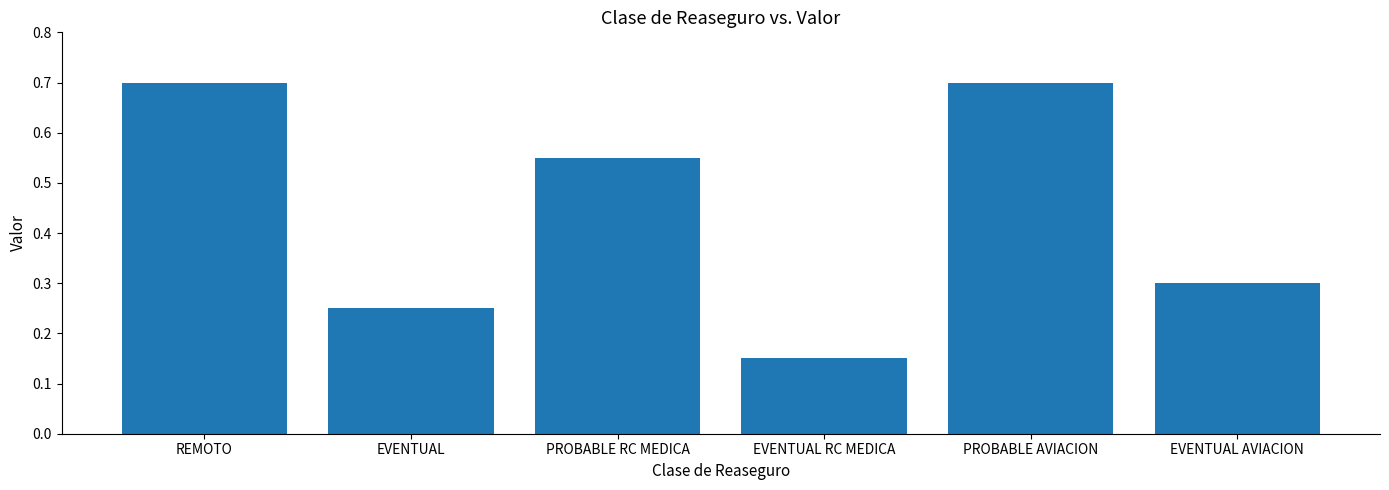

How many data points does each series have?

6